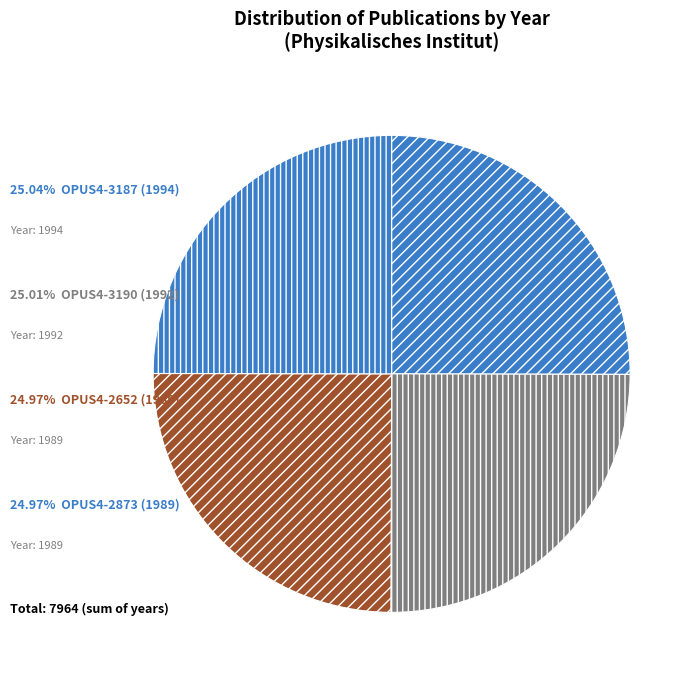

How many segments does this pie chart have?

4